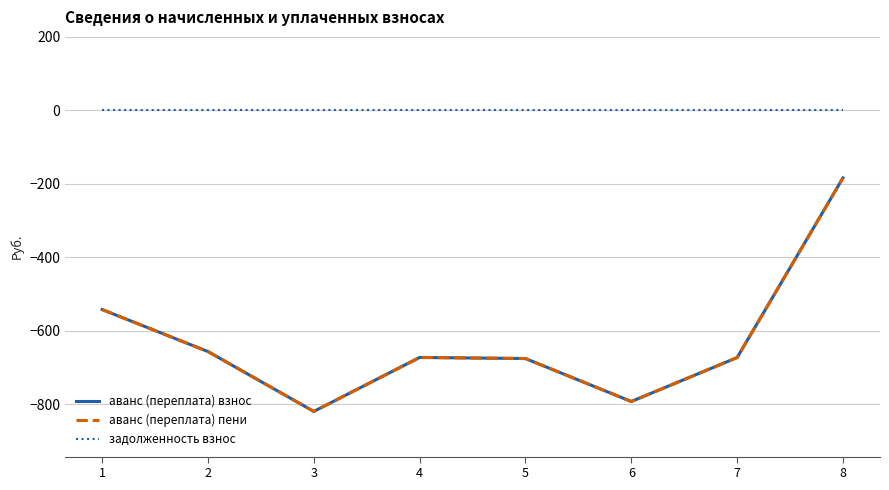

What is the value of the аванс (переплата) взнос point at the 2nd from the left?

-657.0